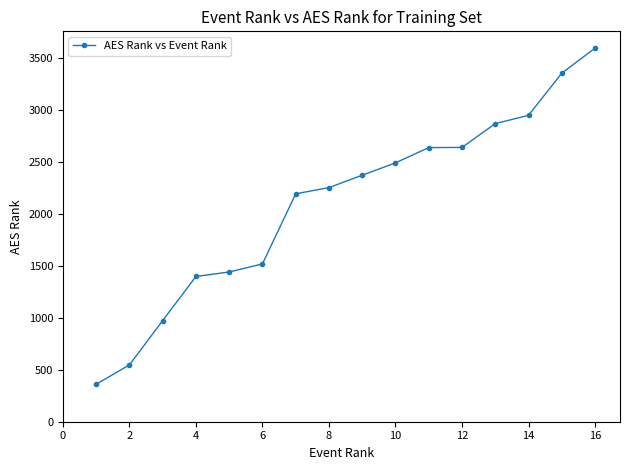

What is the value of the 10th point from the left?

2493